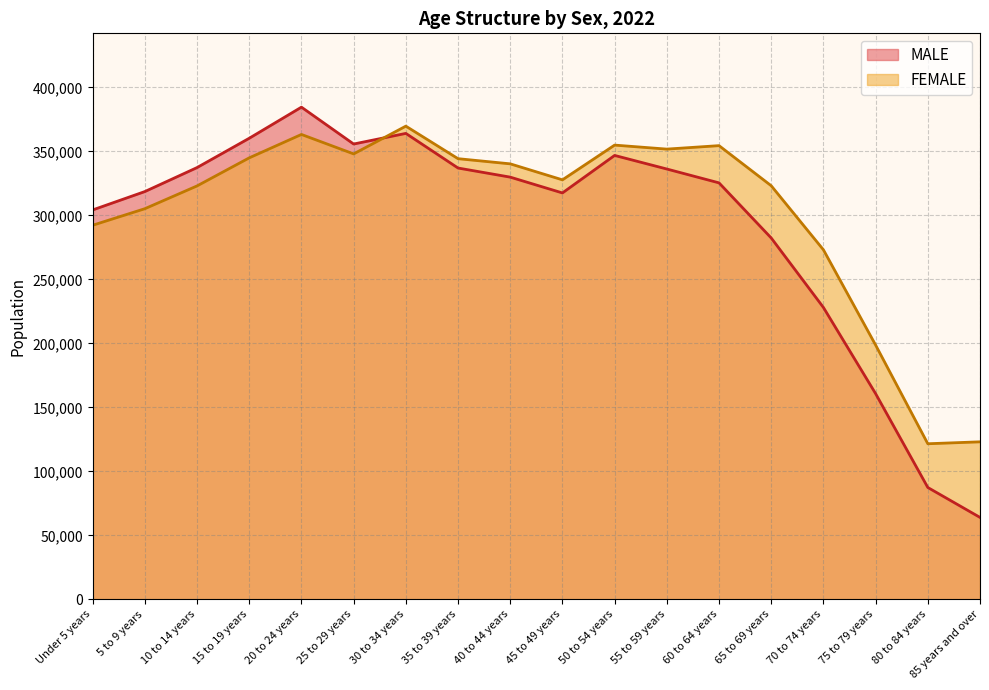

Rank the series by their average value, from highest to lowest.

FEMALE, MALE